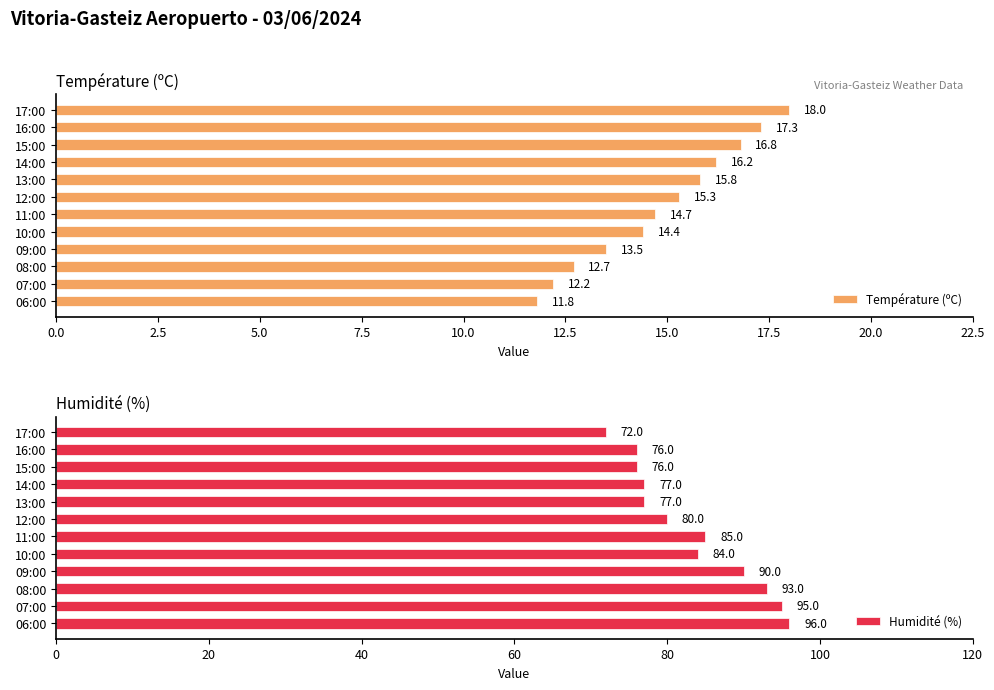

What value does the Température (ºC) series have at 10:00?

14.4